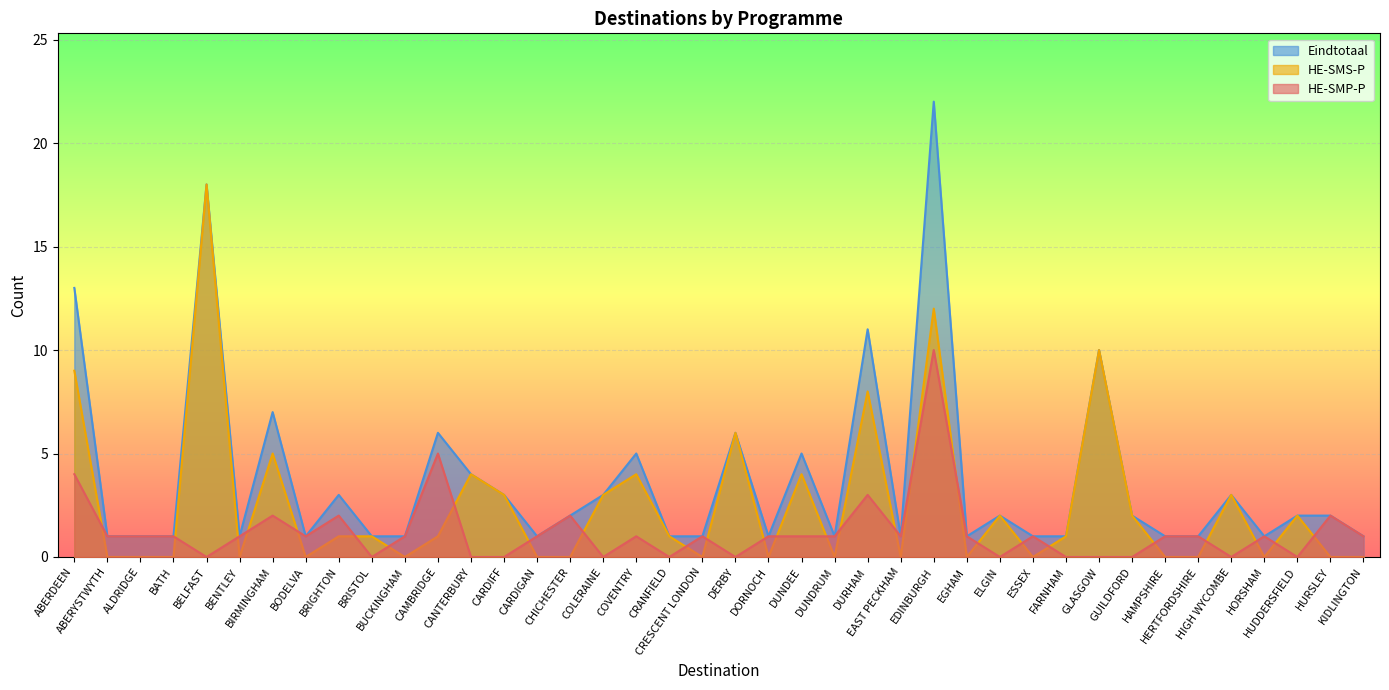

Between BRISTOL and BUCKINGHAM, which series saw the biggest shift?

HE-SMP-P